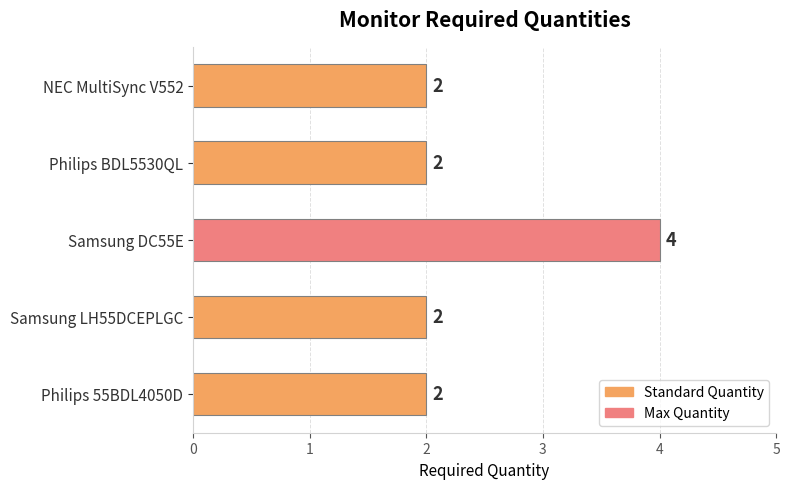

Reading bottom to top, what are all the values shown in this chart?

Philips 55BDL4050D=2	Samsung LH55DCEPLGC=2	Samsung DC55E=4	Philips BDL5530QL=2	NEC MultiSync V552=2